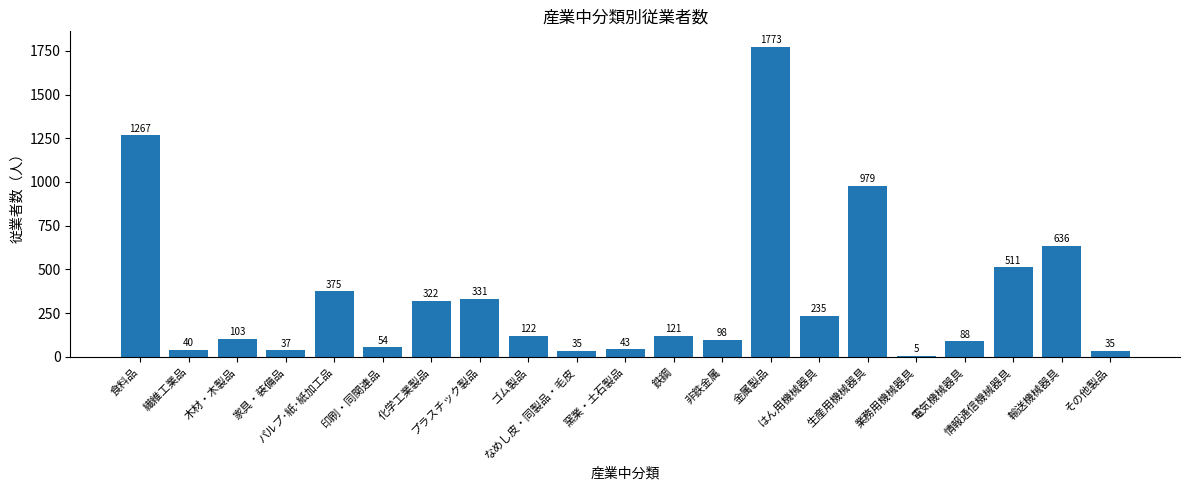

Approximately how many times larger is the value at 非鉄金属 compared to はん用機械器具?

0.4